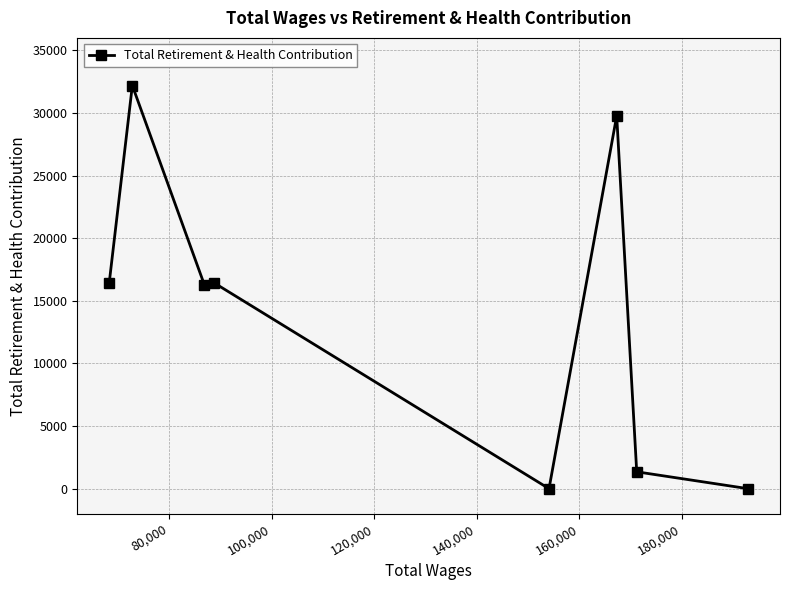

What is the difference between the second highest and second lowest values?

29777